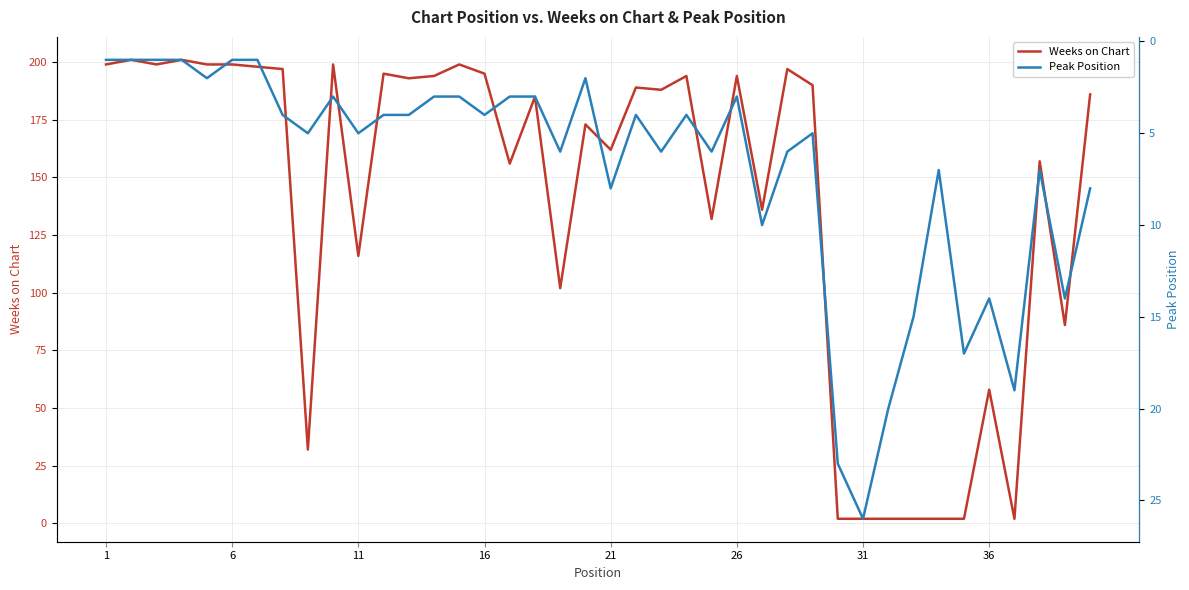

True or false: Weeks on Chart has a value of 195 at 16.

True